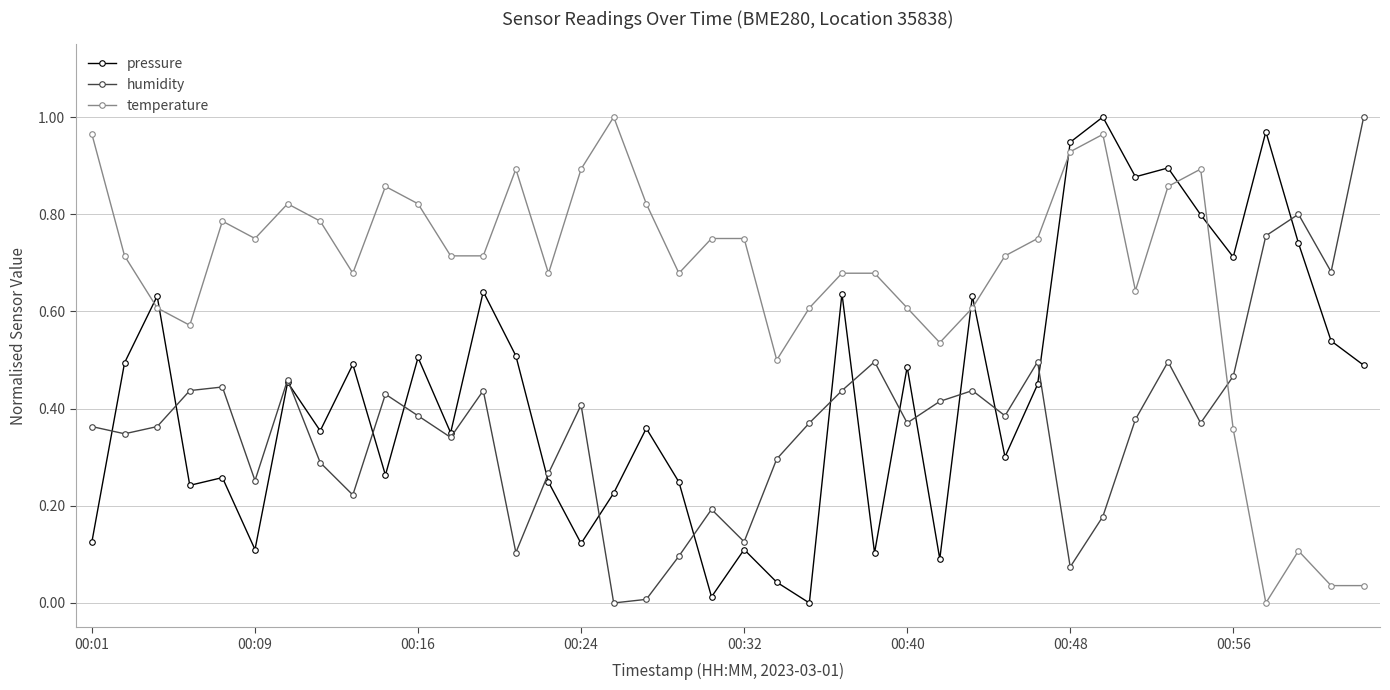

Which series ends up on top after the final intersection of temperature and humidity?

humidity